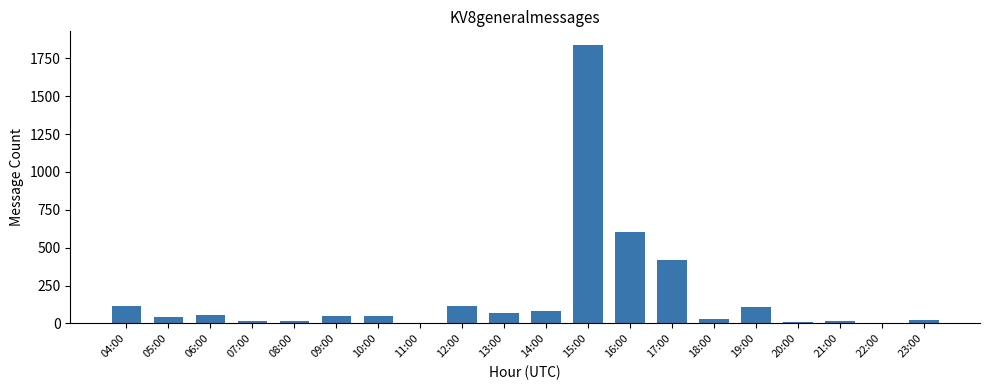

What is the maximum value shown in the chart?

1836